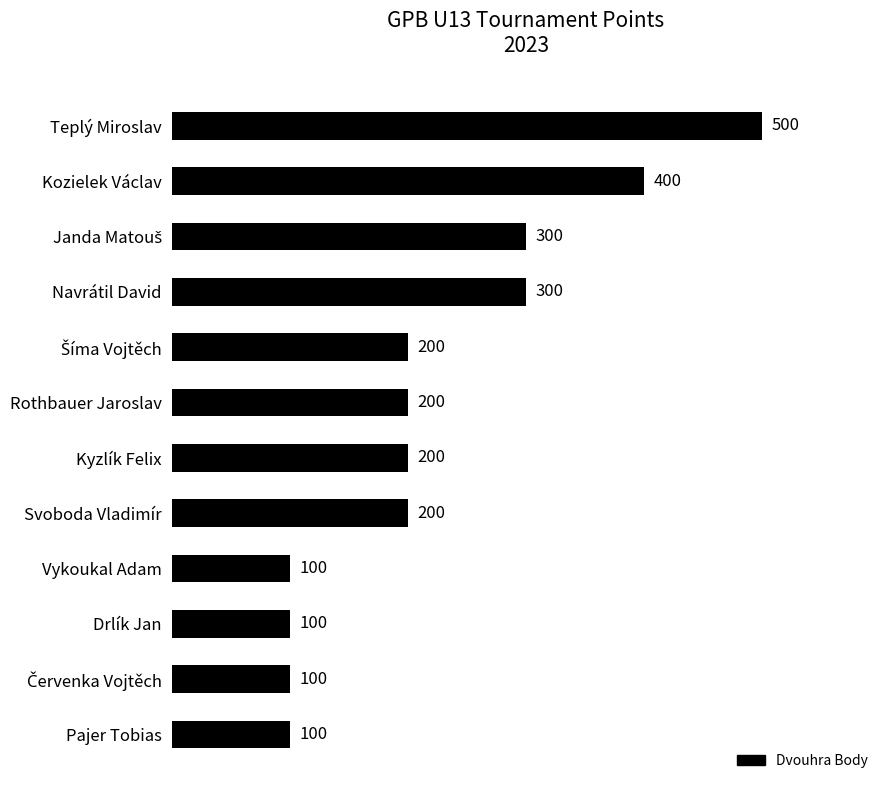

Count the values in the range 100 to 300.

10